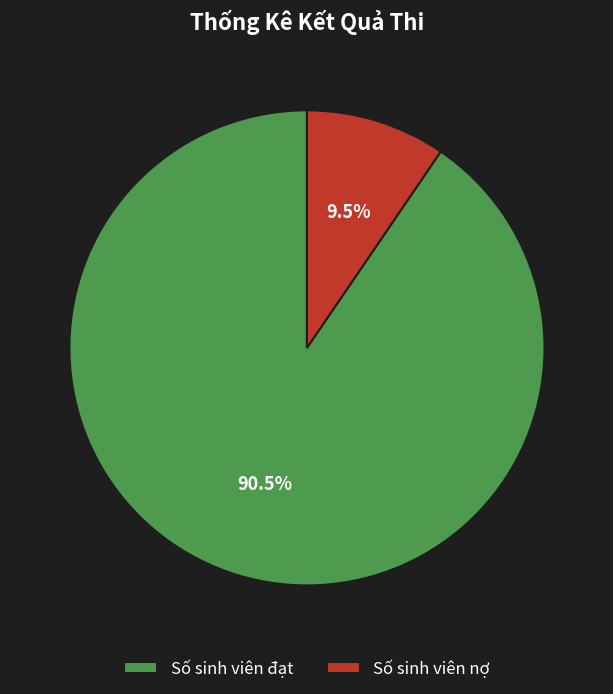

What is the majority slice?

Số sinh viên đạt